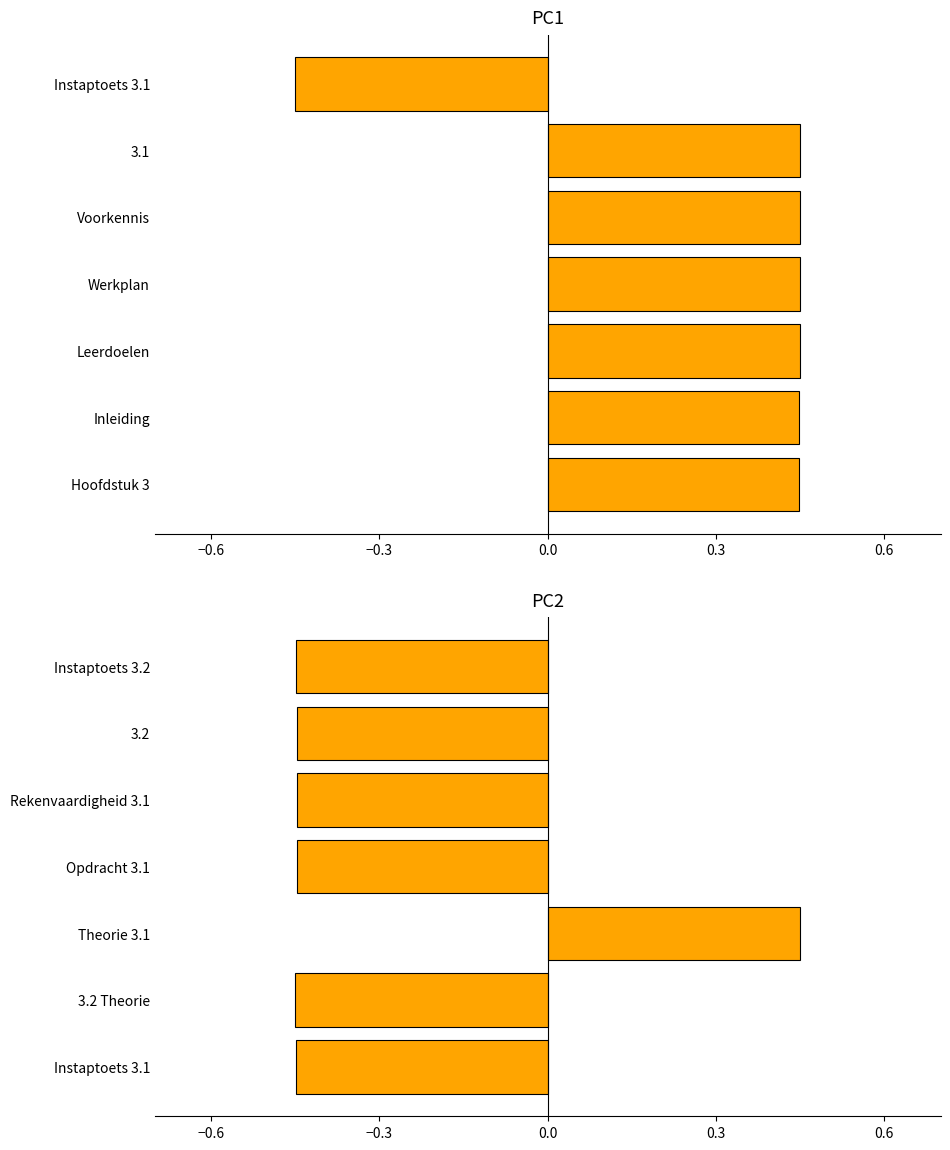

What is the value of the 2nd bar from the left?

-0.4